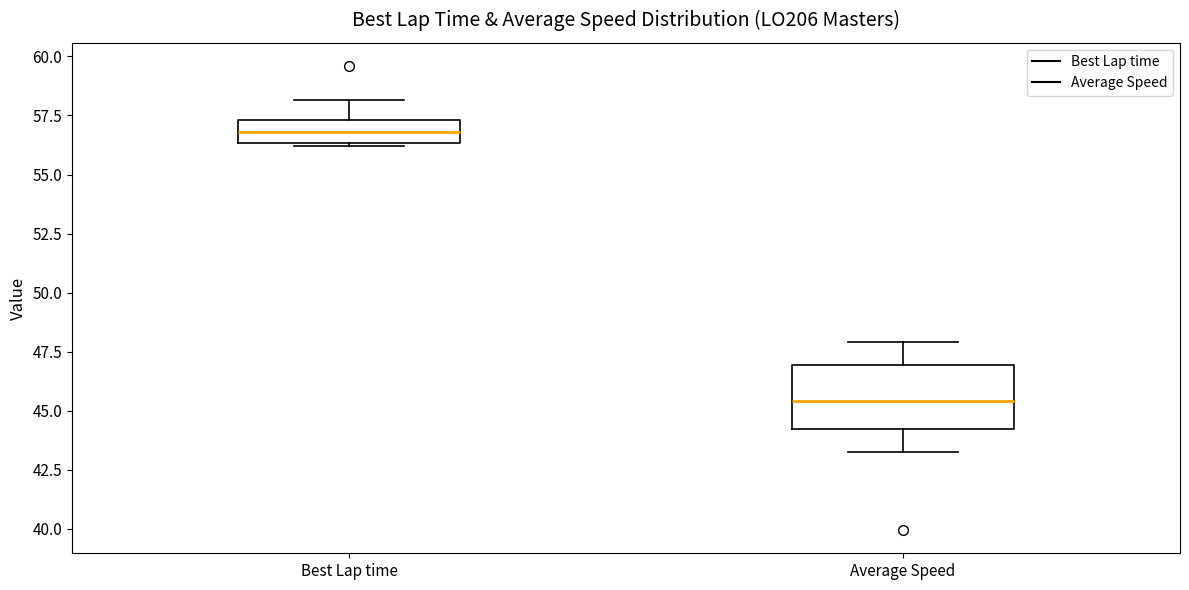

Which box is the tallest, from its lower edge to its upper edge?

Average Speed